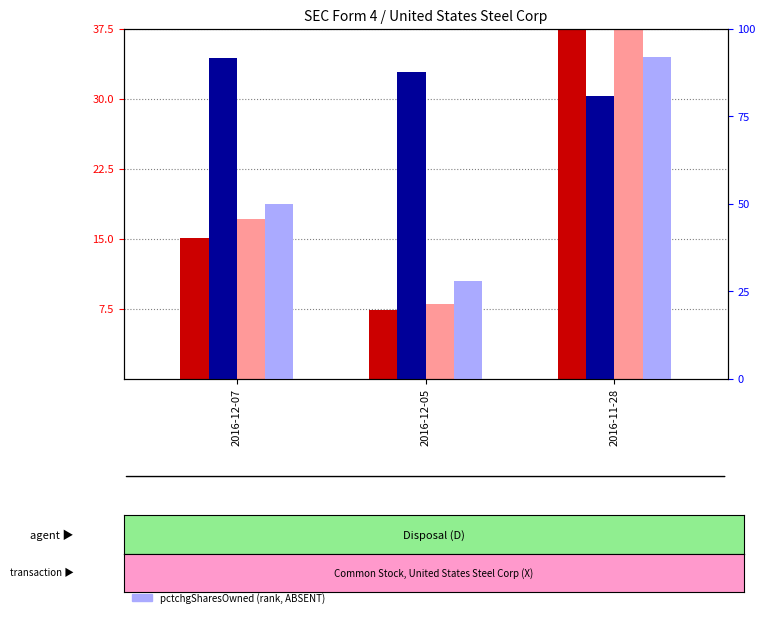

What is the greatest value displayed?

92.0